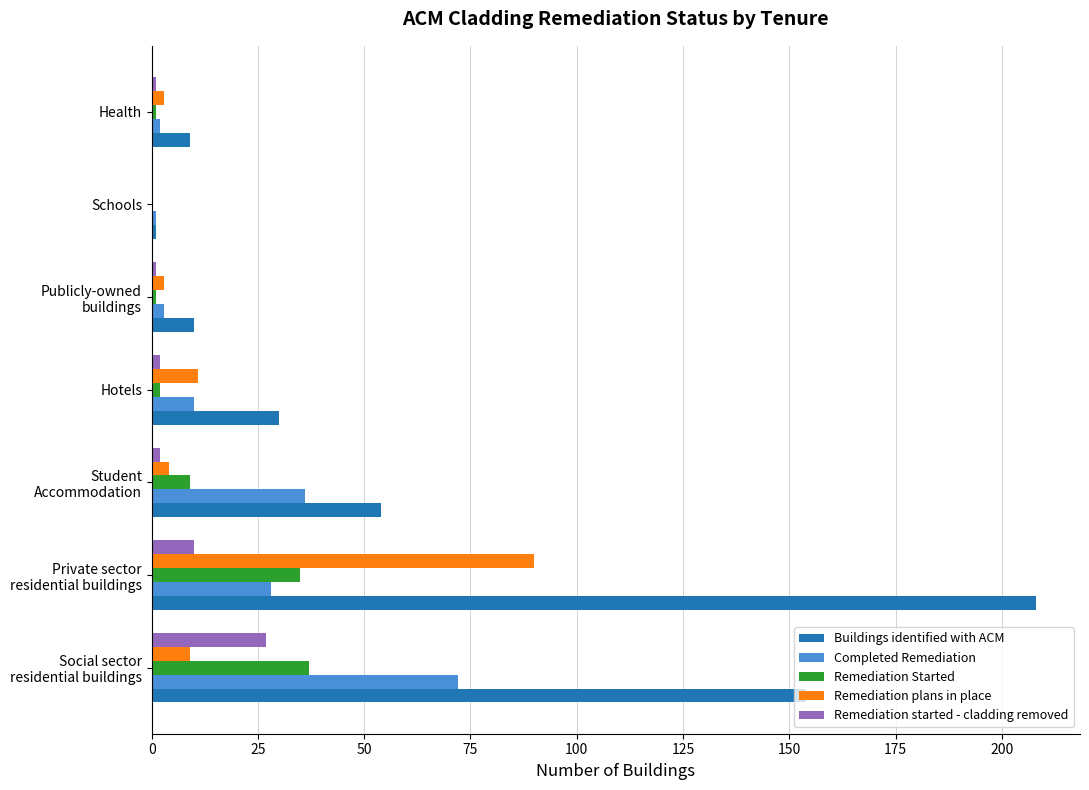

At which label is Remediation plans in place closest to 45?

Hotels